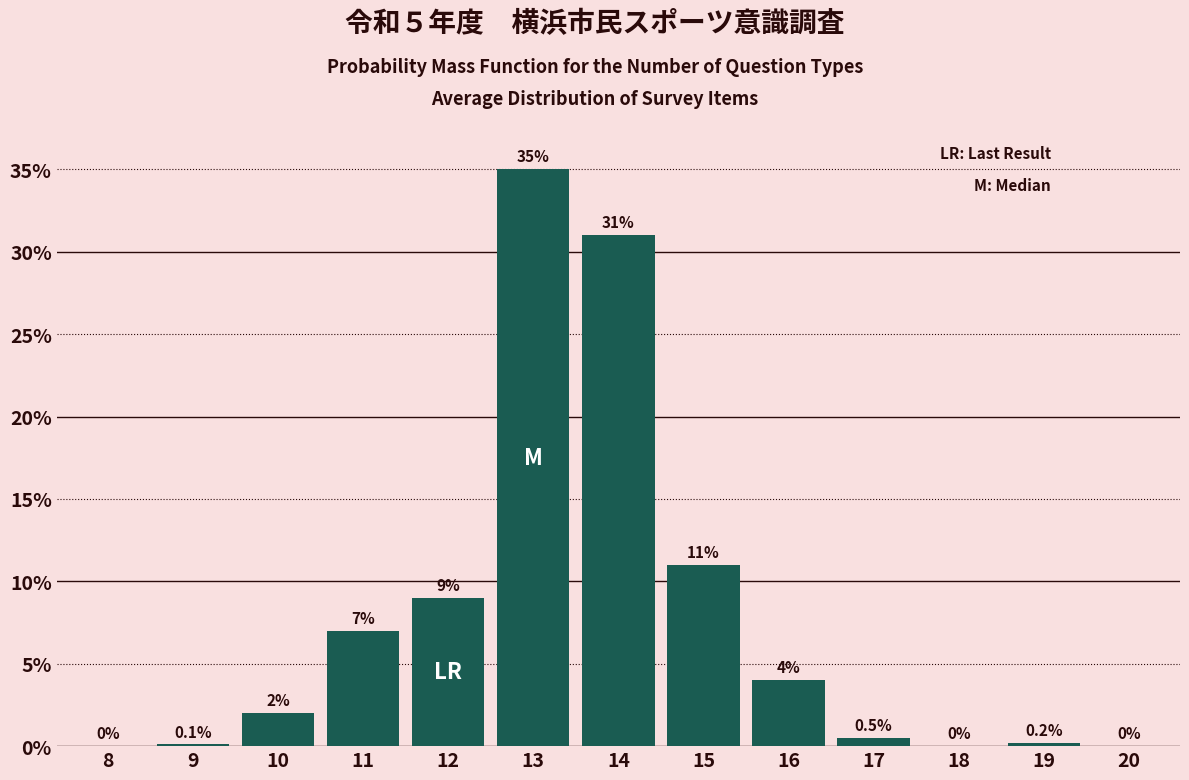

Reading left to right, transcribe all the data shown in this chart.

8=0.0	9=0.1	10=2.0	11=7.0	12=9.0	13=35.0	14=31.0	15=11.0	16=4.0	17=0.5	18=0.0	19=0.2	20=0.0